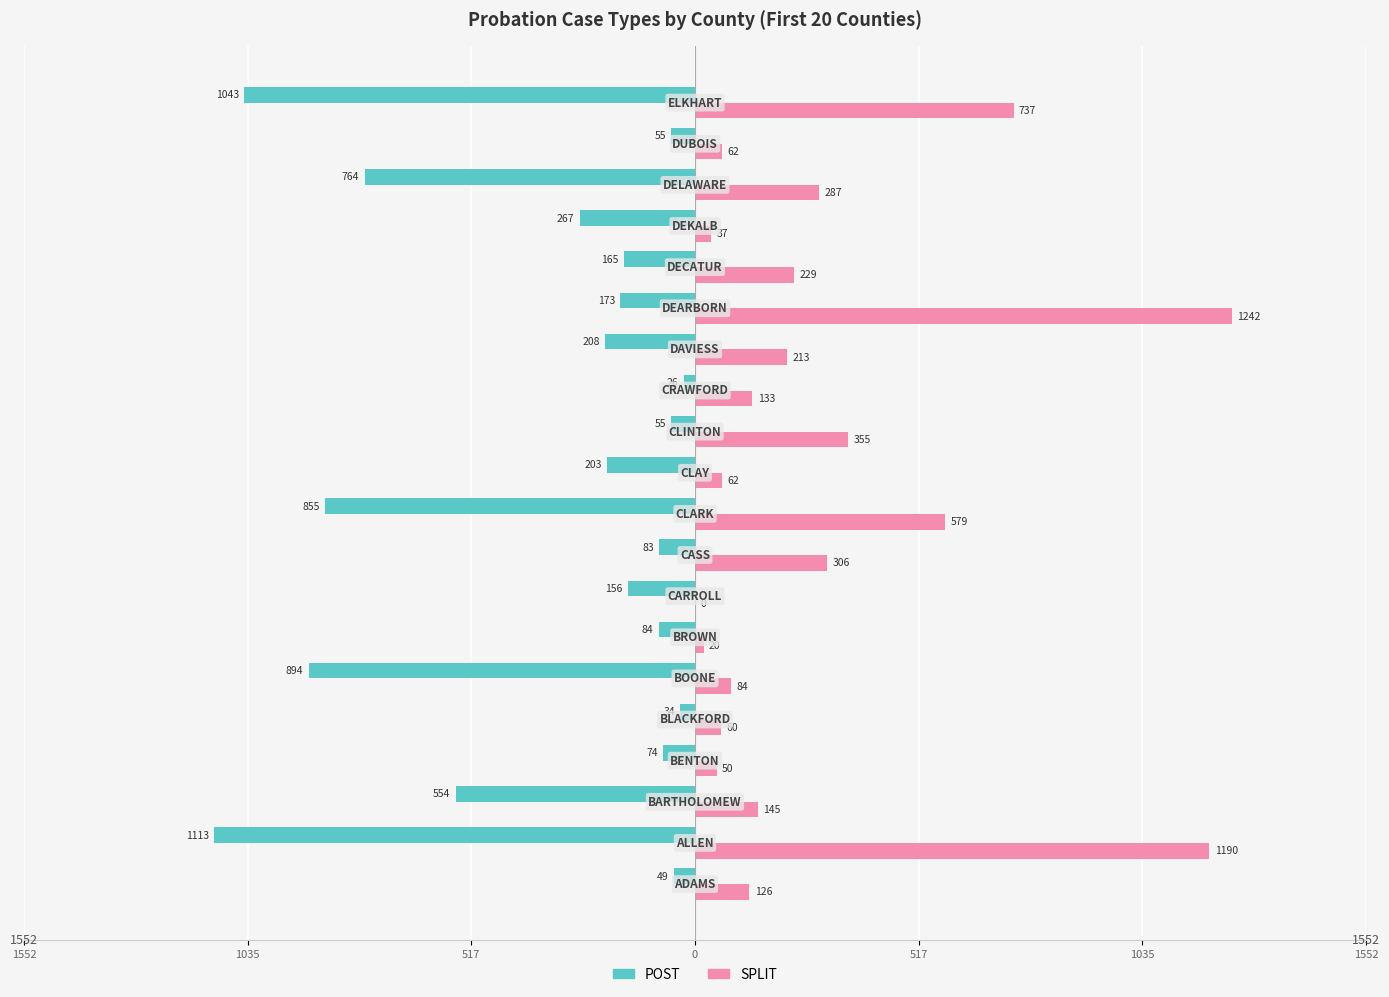

What is the value of the SPLIT bar at the 15th from the left?

1242